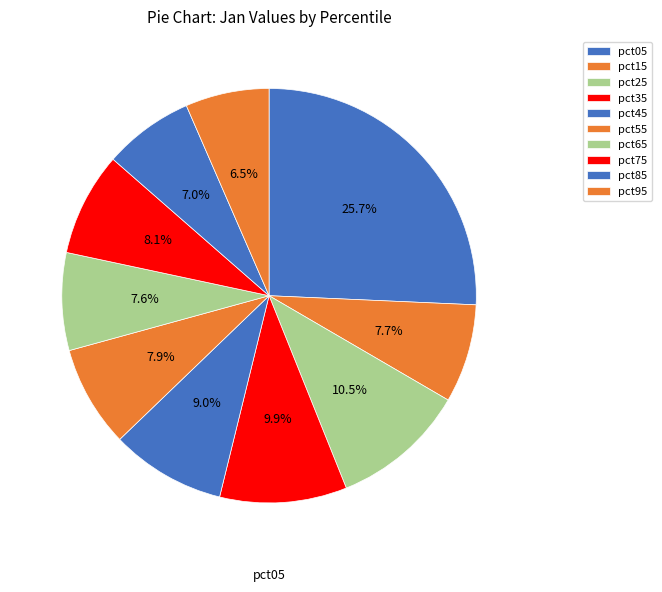

How many segments does this pie chart have?

10